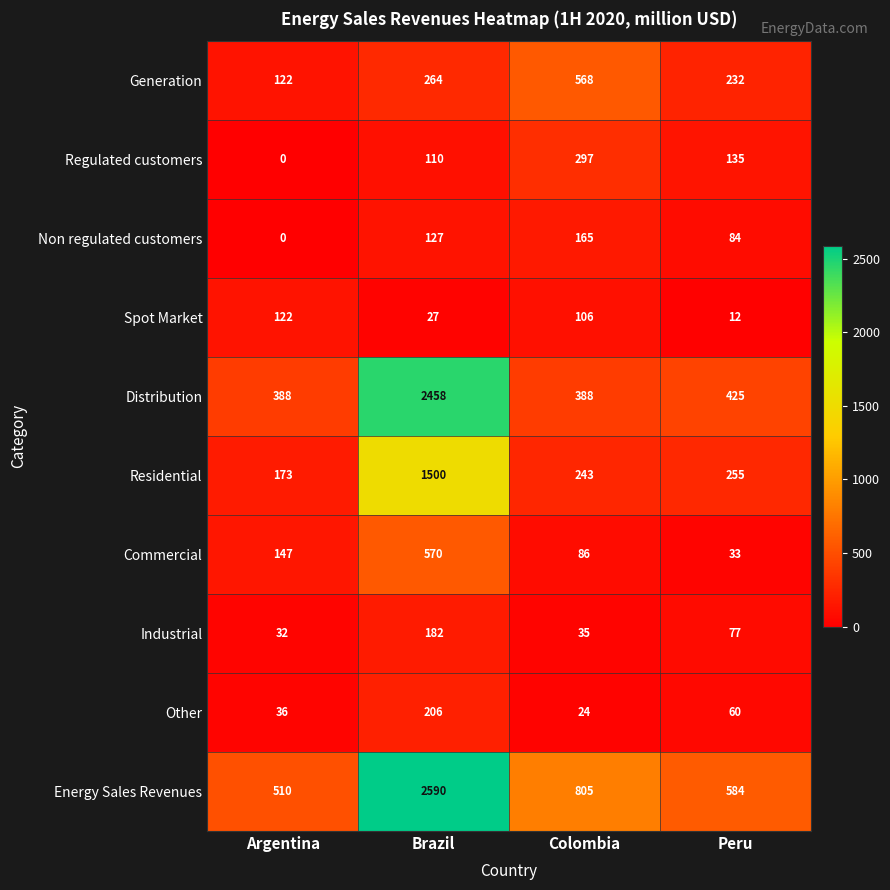

At which category does the chart reach its minimum across all series?

Argentina